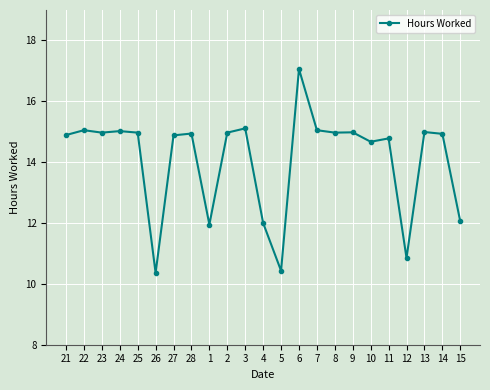

How many lines are shown in the chart?

1